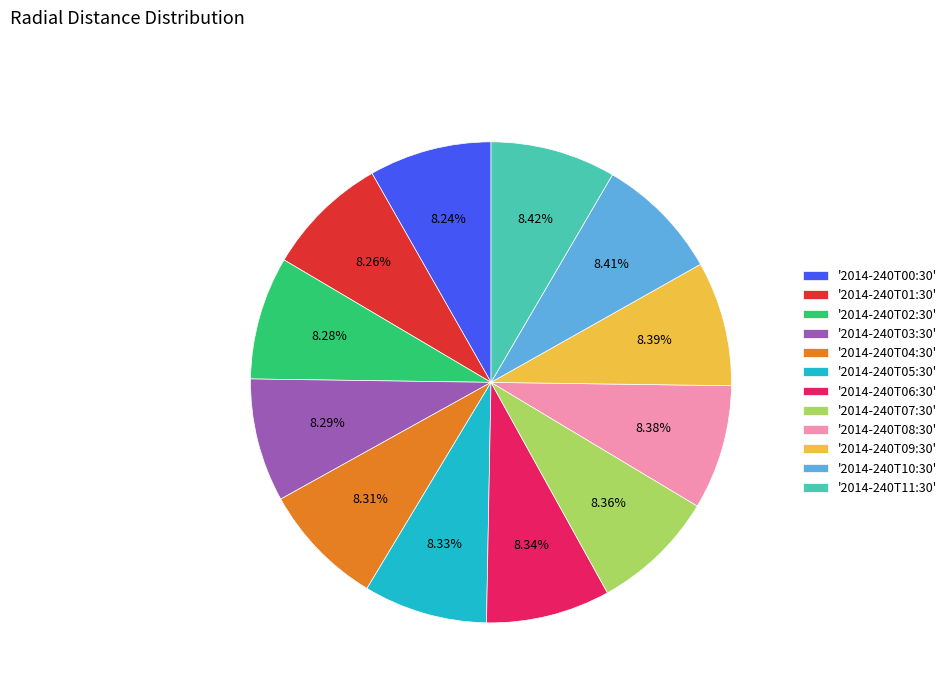

Is there a majority slice in this chart?

No